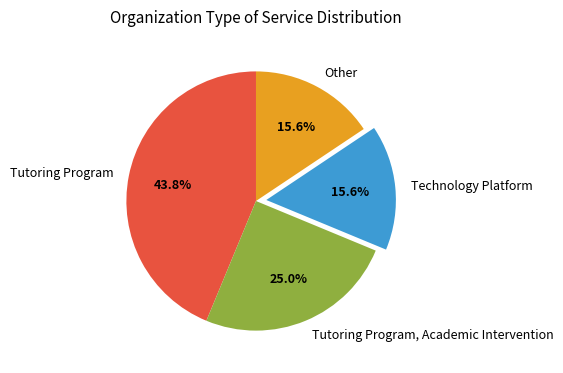

To the nearest percent, what is the average slice percentage?

25%